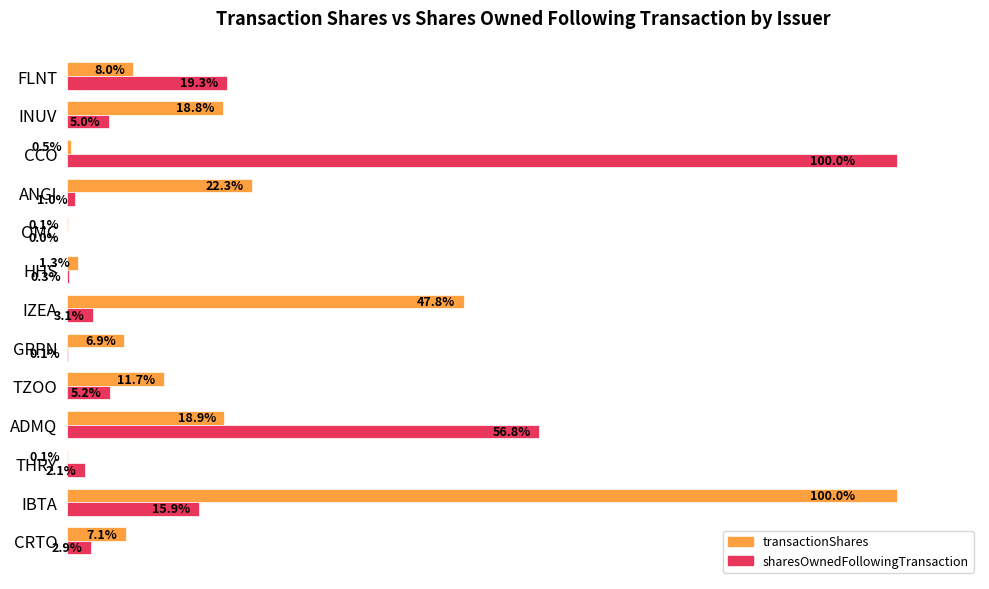

Which series changed the most between HHS and ANGI?

transactionShares